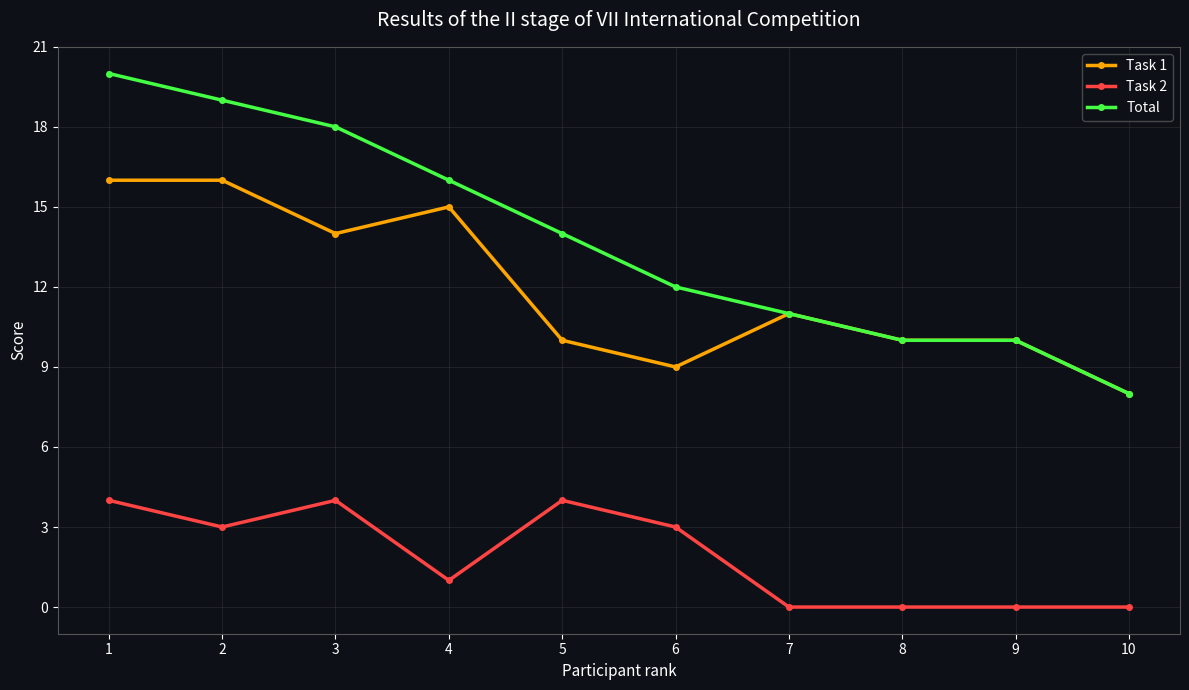

True or false: Task 1 and Task 2 intersect in this chart.

False